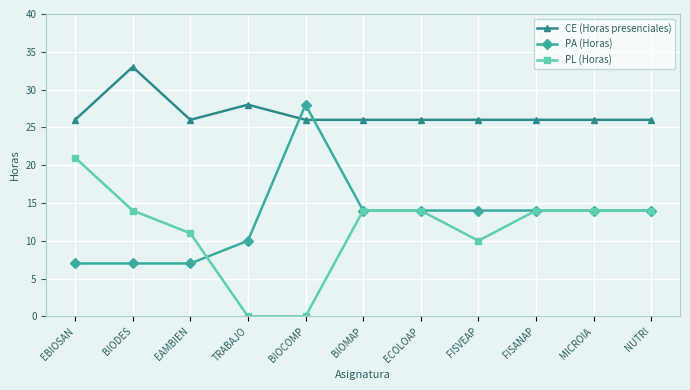

What is the difference between the highest and lowest values at BIOCOMP?

28